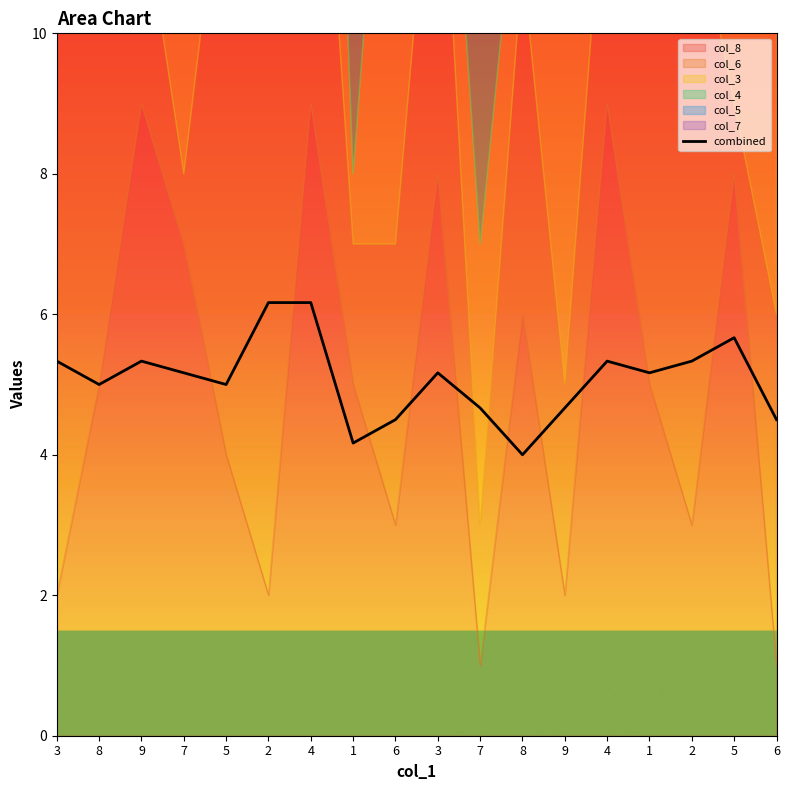

Reading left to right, extract all data points from this chart.

3=5.3	8=5.0	9=5.3	7=5.2	5=5.0	2=6.2	4=6.2	1=4.2	6=4.5	3=5.2	7=4.7	8=4.0	9=4.7	4=5.3	1=5.2	2=5.3	5=5.7	6=4.5